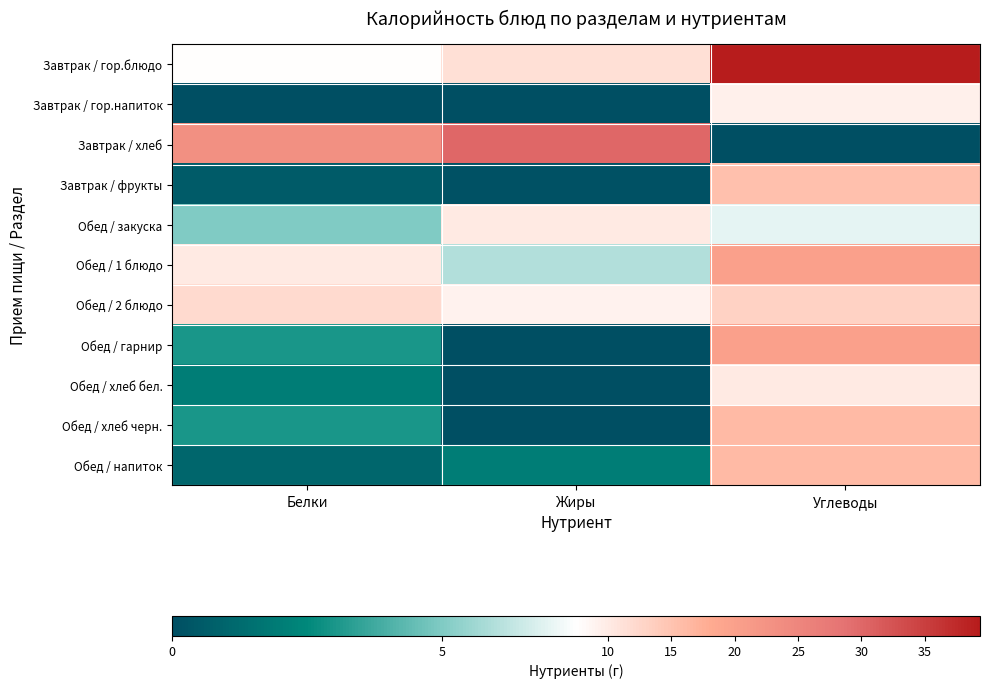

What is the difference between the highest and lowest values at Углеводы?

39.4